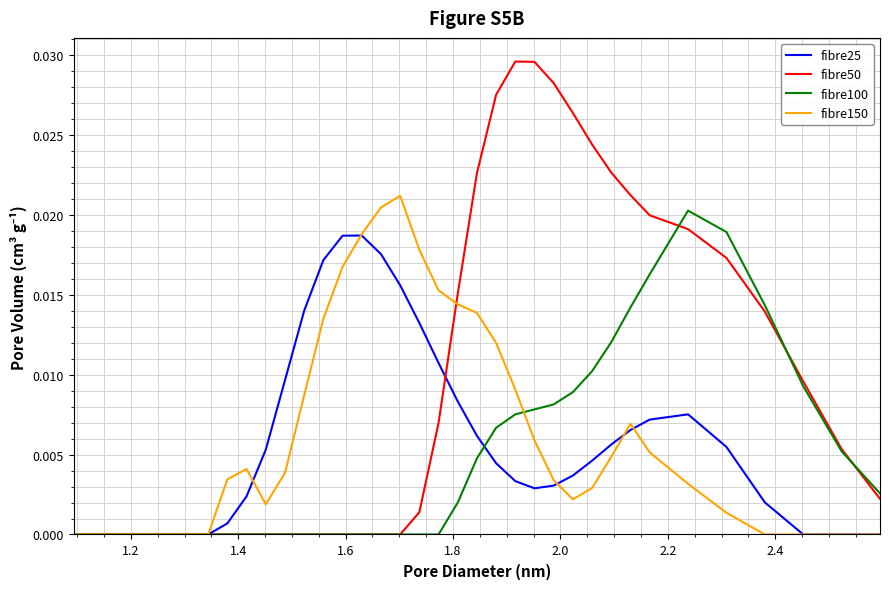

Which series has the largest range (max minus min)?

fibre50